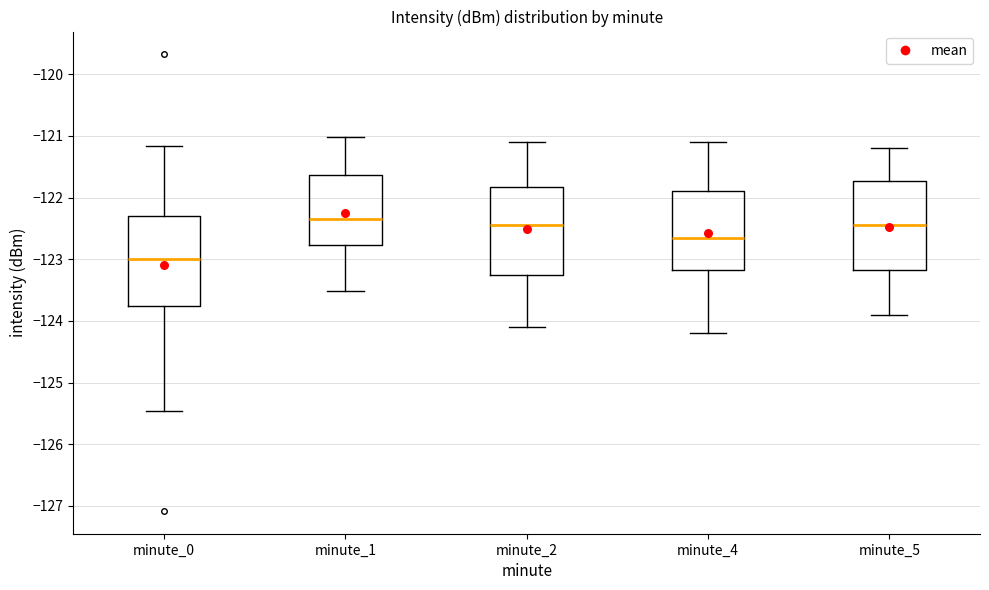

Reading left to right, transcribe this box plot: for each box, give where its median line is, the range the box spans, and where its two whiskers end, as read against the y-axis. The values are not printed on the chart, so give them approximately, as read against the axis.

minute_0: median -123.0, box -123.8 to -122.3, whiskers -125.5 to -121.2
minute_1: median -122.3, box -122.8 to -121.6, whiskers -123.5 to -121.0
minute_2: median -122.4, box -123.2 to -121.8, whiskers -124.1 to -121.1
minute_4: median -122.6, box -123.2 to -121.9, whiskers -124.2 to -121.1
minute_5: median -122.4, box -123.2 to -121.7, whiskers -123.9 to -121.2